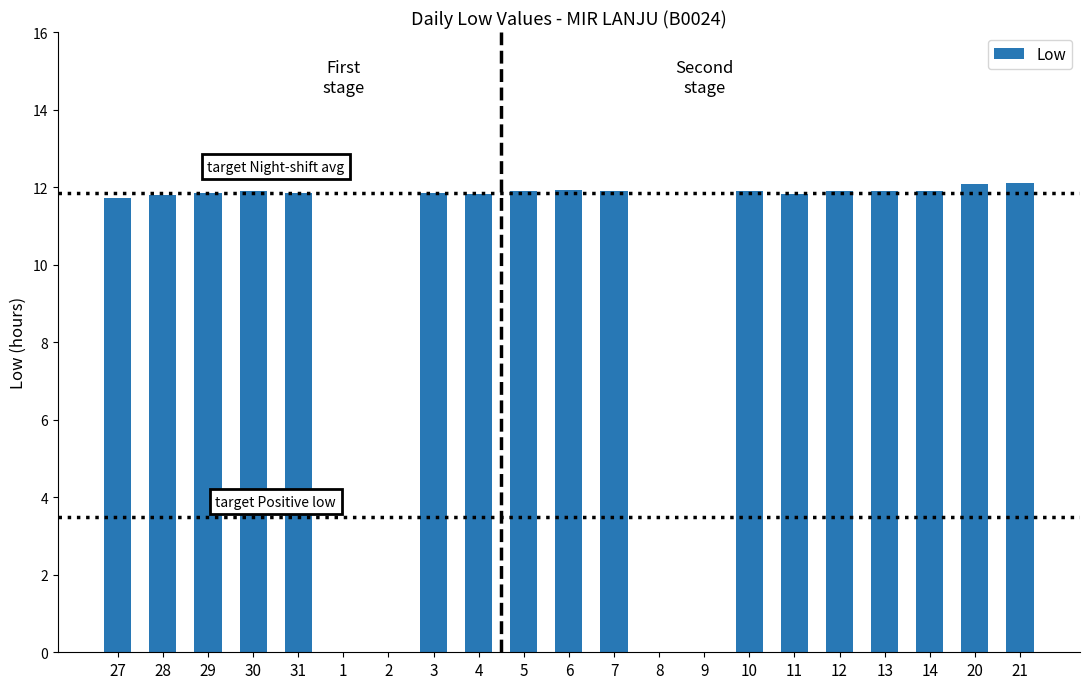

At which label does the data first exceed 11?

27